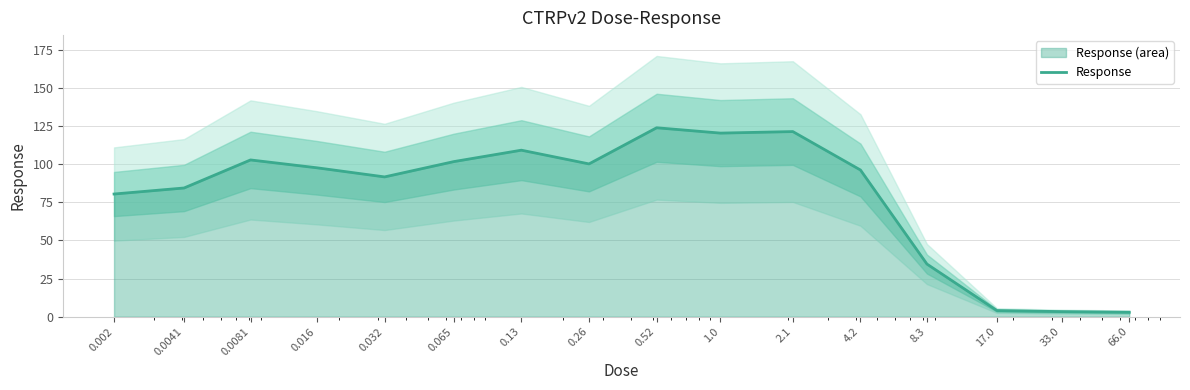

What is the change in value from 0.52 to 8.3?

-89.4